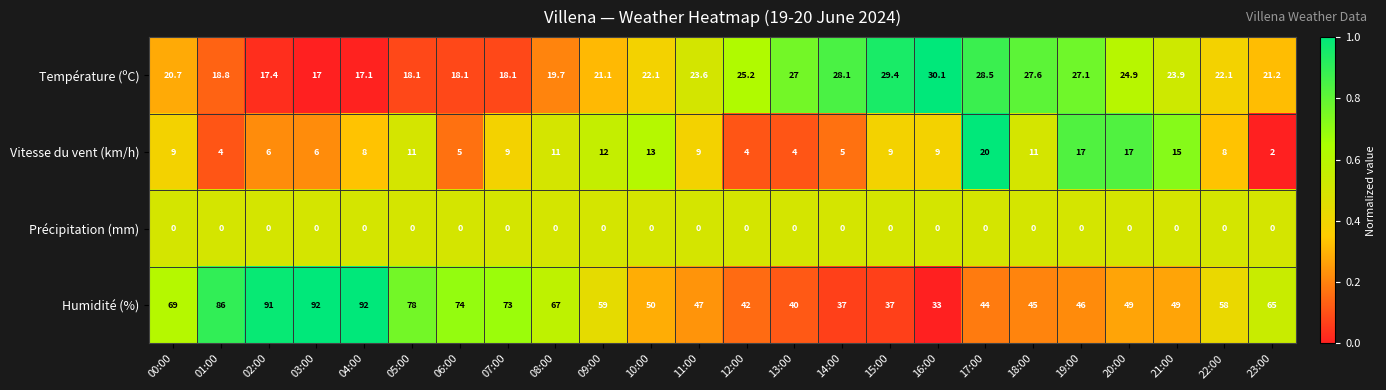

Which series has the largest total across all categories?

Humidité (%)